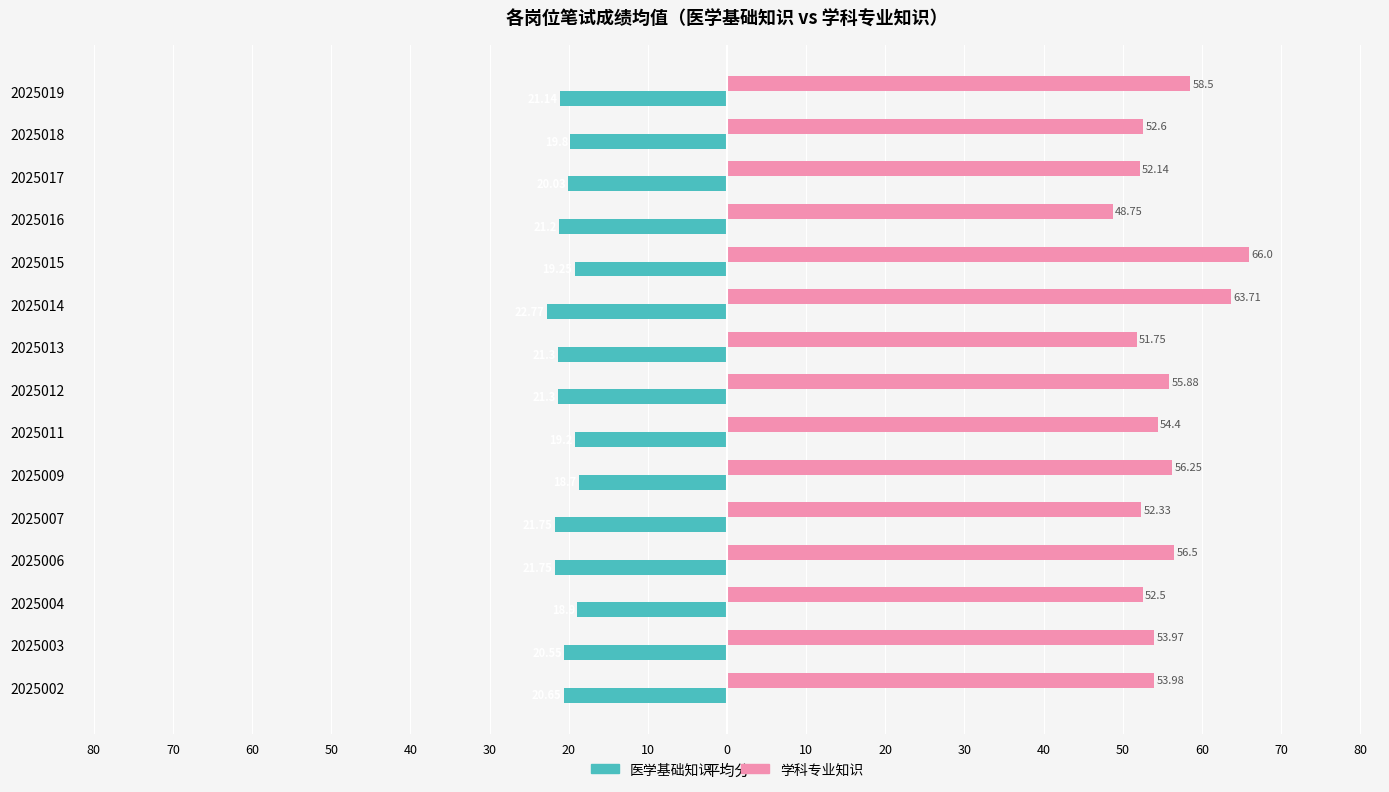

How many values in the 医学基础知识 series are below -20?

10